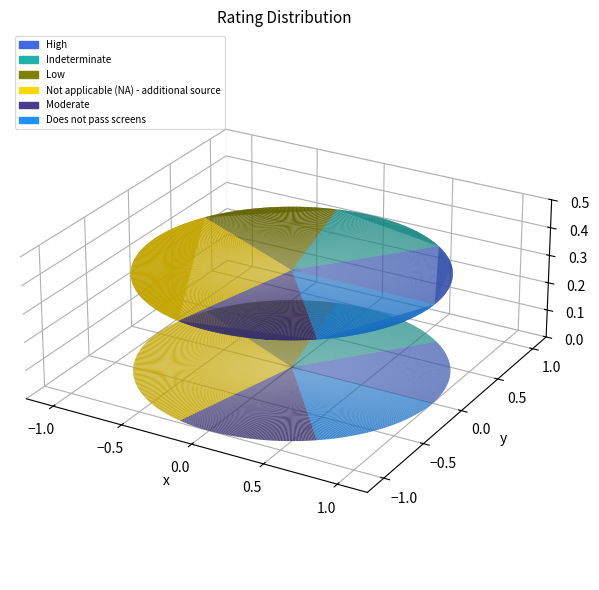

The High slice represents 4% of the pie. True or false?

False